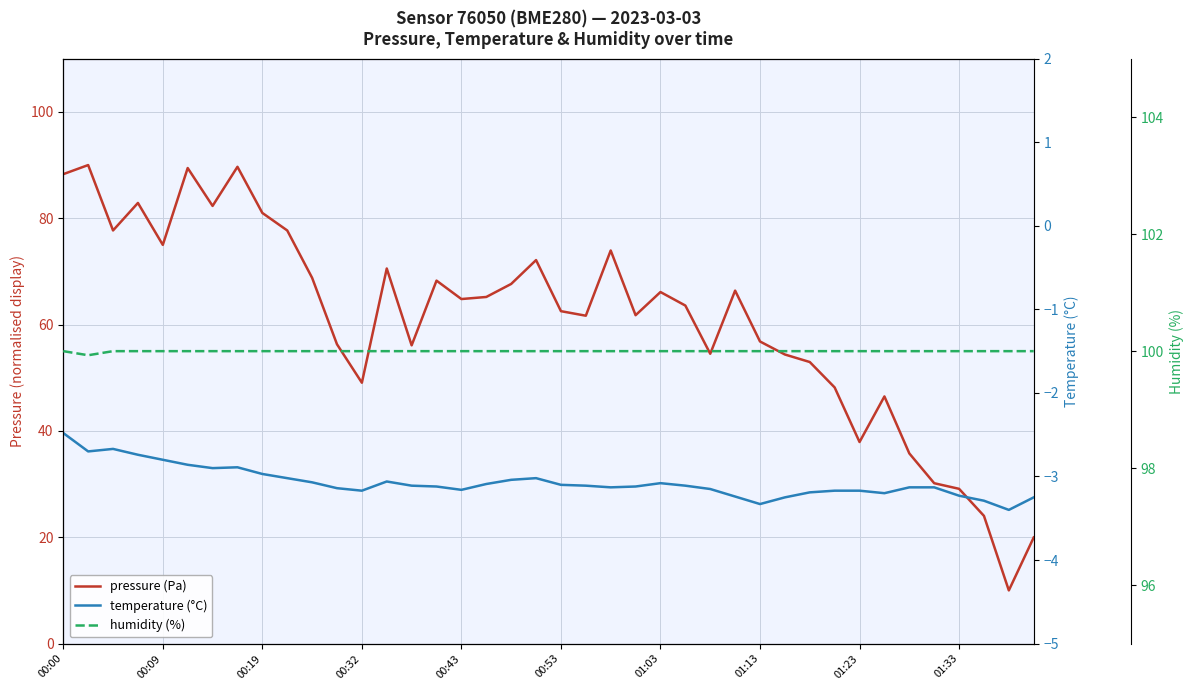

What is the average value of the humidity (%) series?

100.0